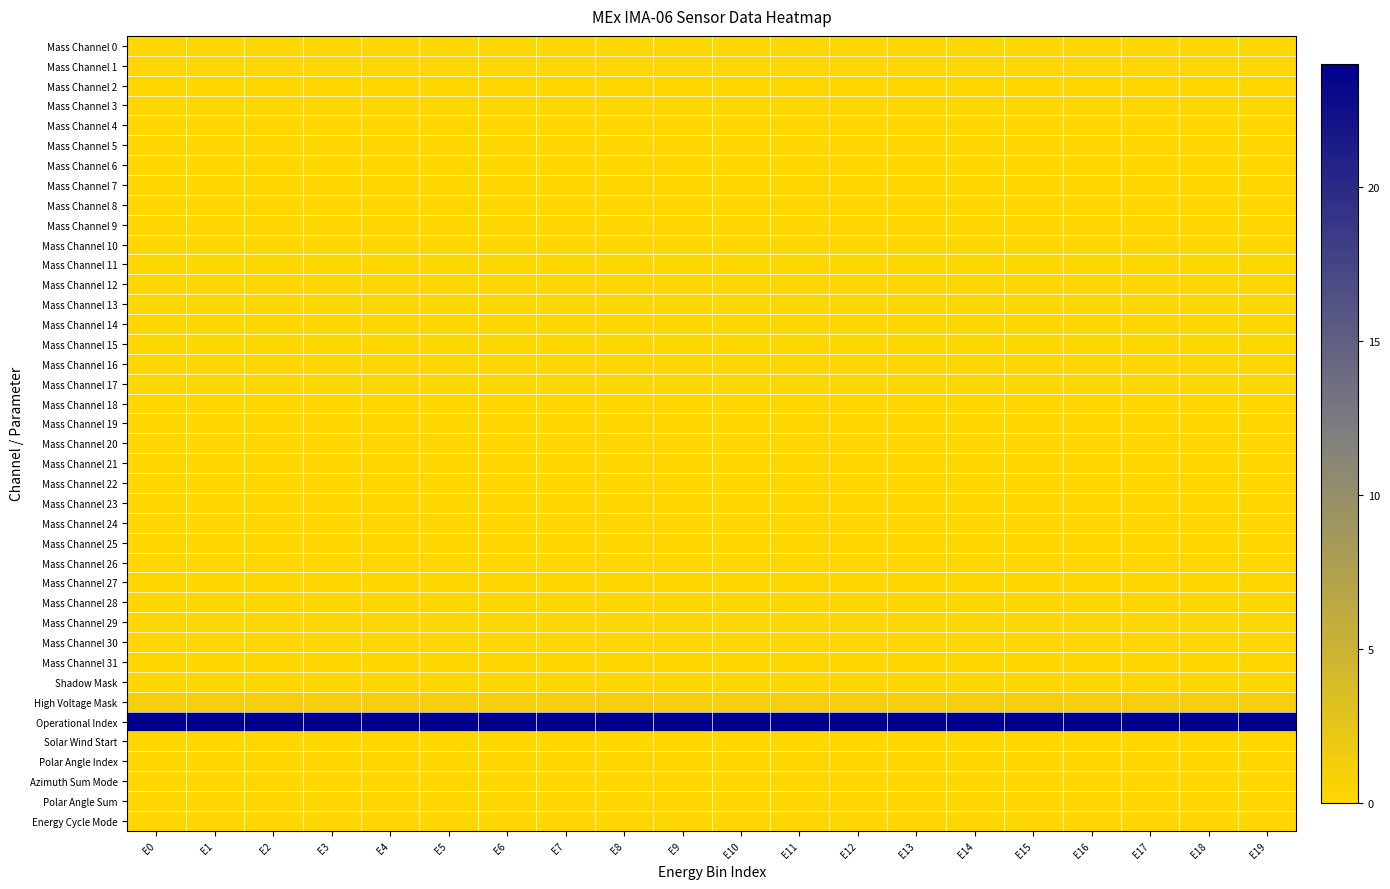

Rank the series at E0 from highest to lowest value.

Operational Index, High Voltage Mask, Mass Channel 0, Mass Channel 1, Mass Channel 2, Mass Channel 3, Mass Channel 4, Mass Channel 5, Mass Channel 6, Mass Channel 7, Mass Channel 8, Mass Channel 9, Mass Channel 10, Mass Channel 11, Mass Channel 12, Mass Channel 13, Mass Channel 14, Mass Channel 15, Mass Channel 16, Mass Channel 17, Mass Channel 18, Mass Channel 19, Mass Channel 20, Mass Channel 21, Mass Channel 22, Mass Channel 23, Mass Channel 24, Mass Channel 25, Mass Channel 26, Mass Channel 27, Mass Channel 28, Mass Channel 29, Mass Channel 30, Mass Channel 31, Shadow Mask, Solar Wind Start, Polar Angle Index, Azimuth Sum Mode, Polar Angle Sum, Energy Cycle Mode